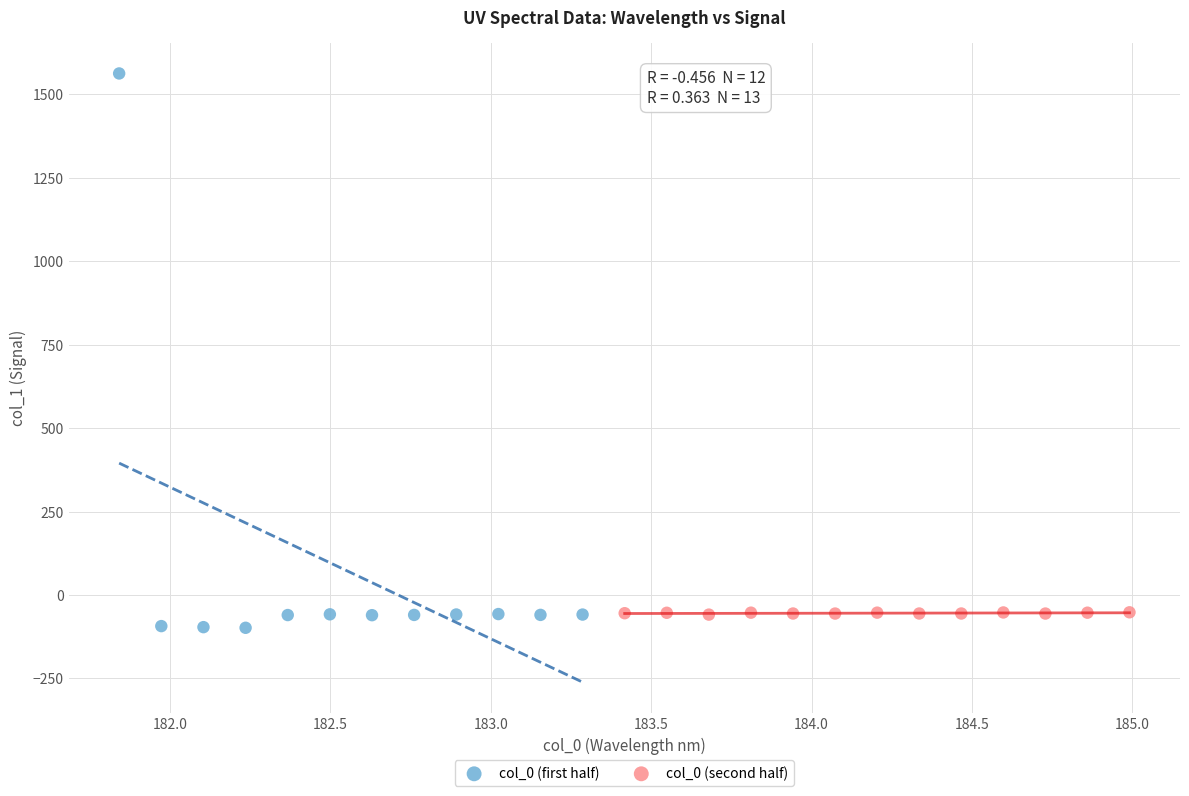

What are all the series names shown in the legend?

col_0 (first half), col_0 (second half)